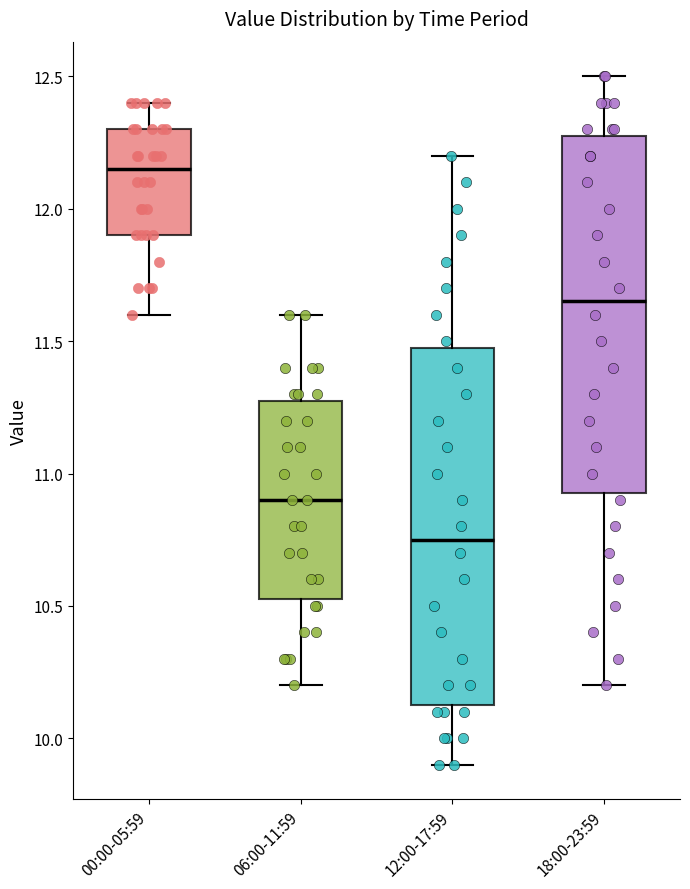

Which box has the lowest median line?

12:00-17:59